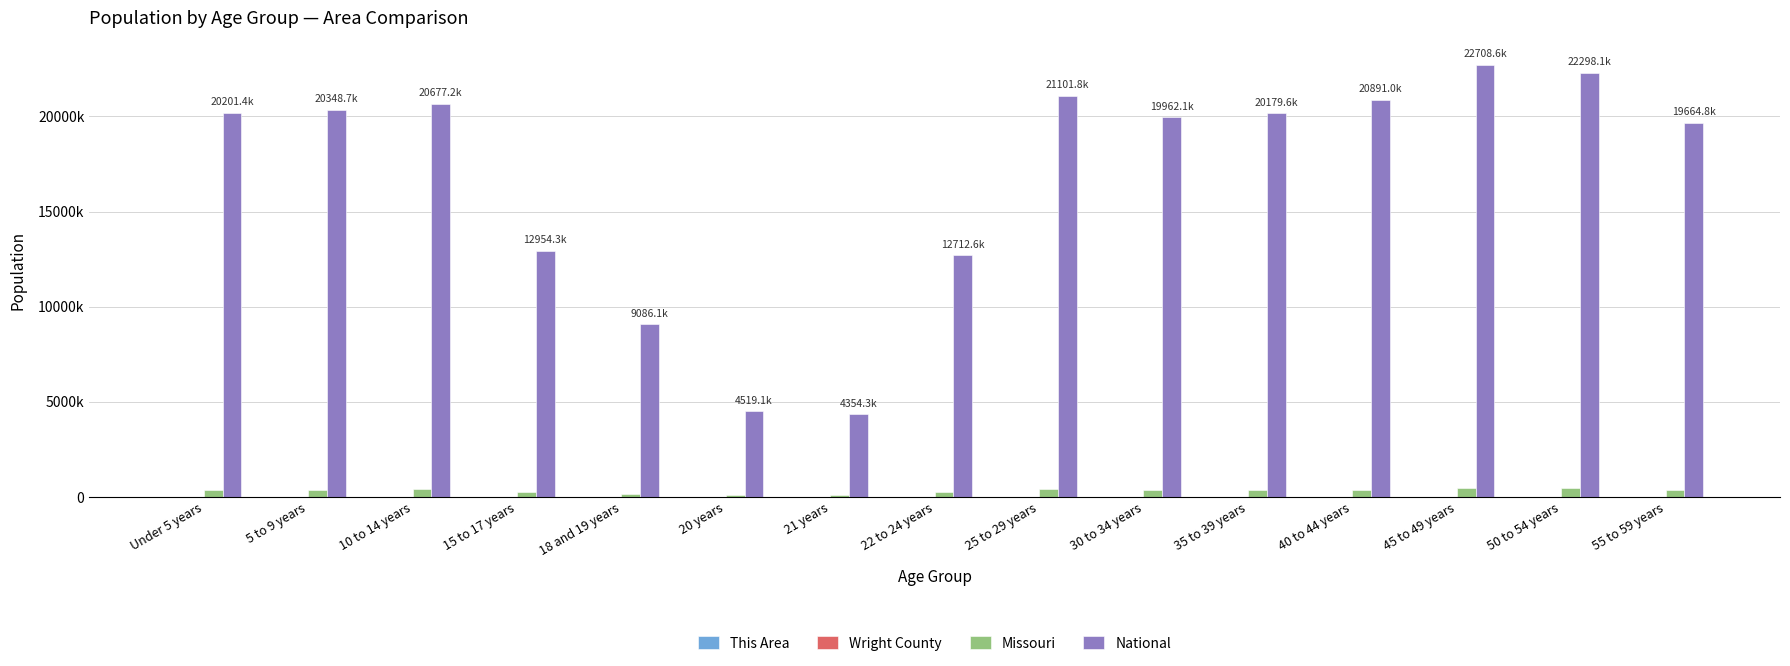

Are the bars grouped side by side (vs. stacked)?

Yes